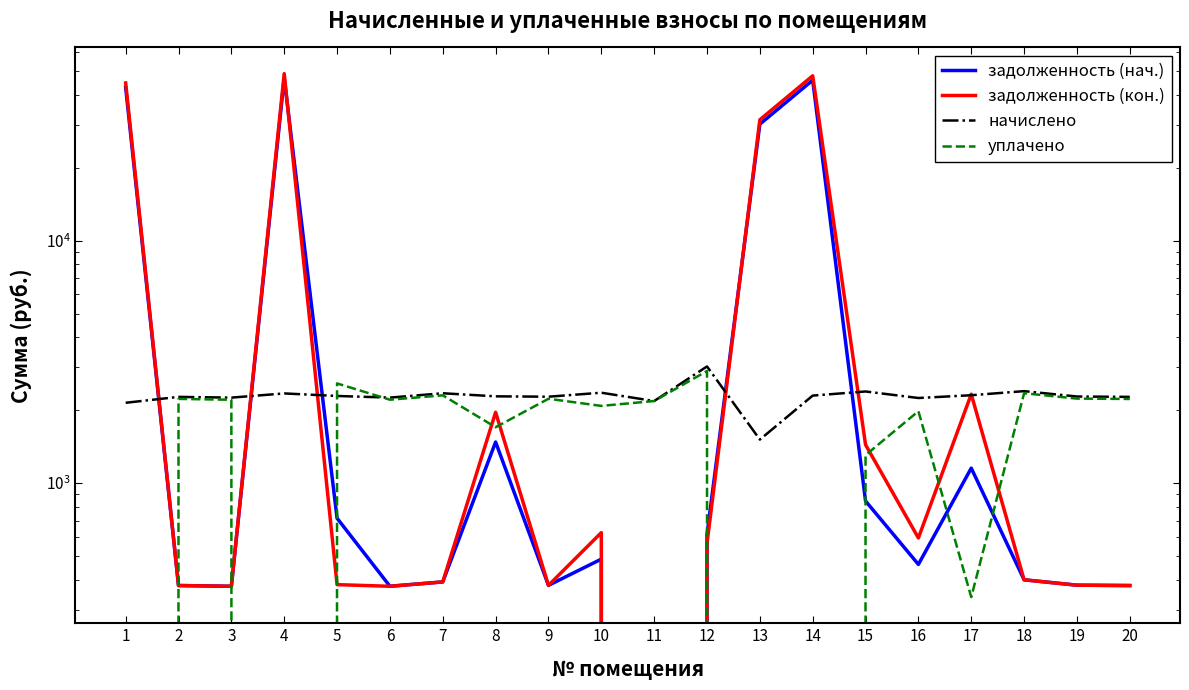

What is the spread (max minus min) of values at 1?

44703.7